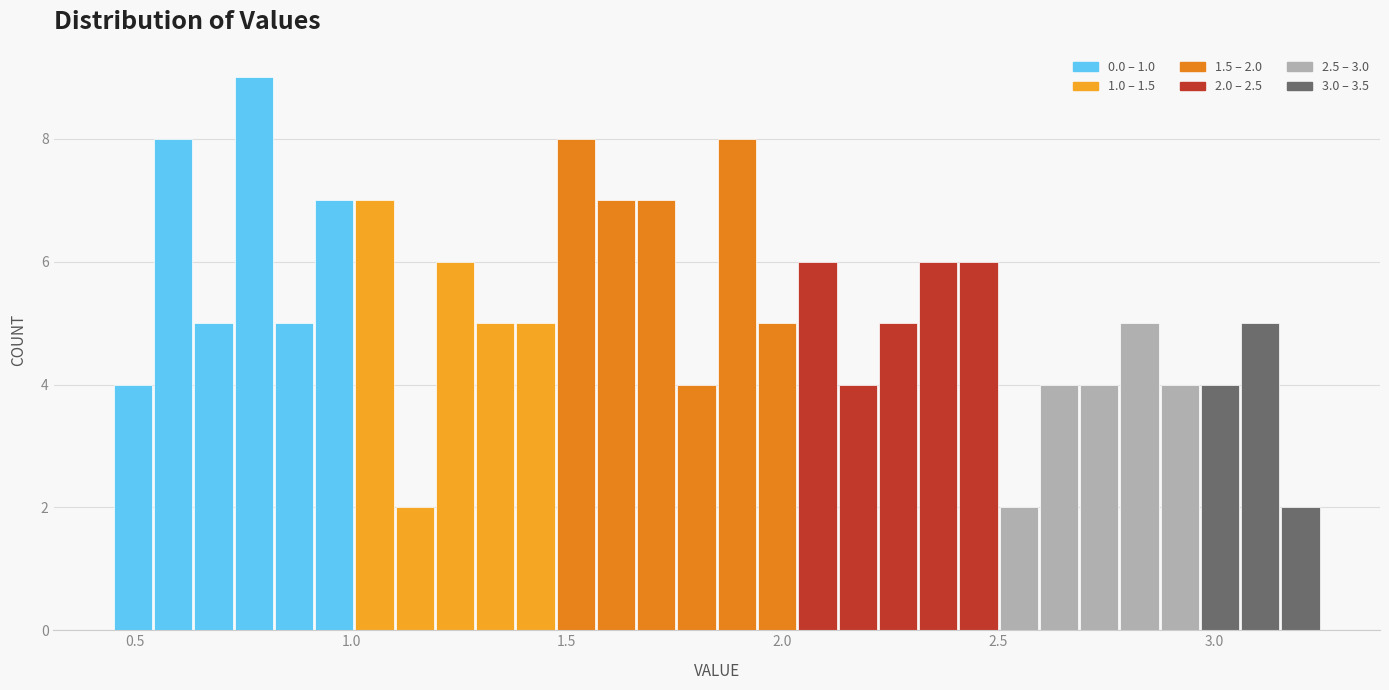

Read against the x-axis, roughly where is the centre of the tallest bar?

0.75